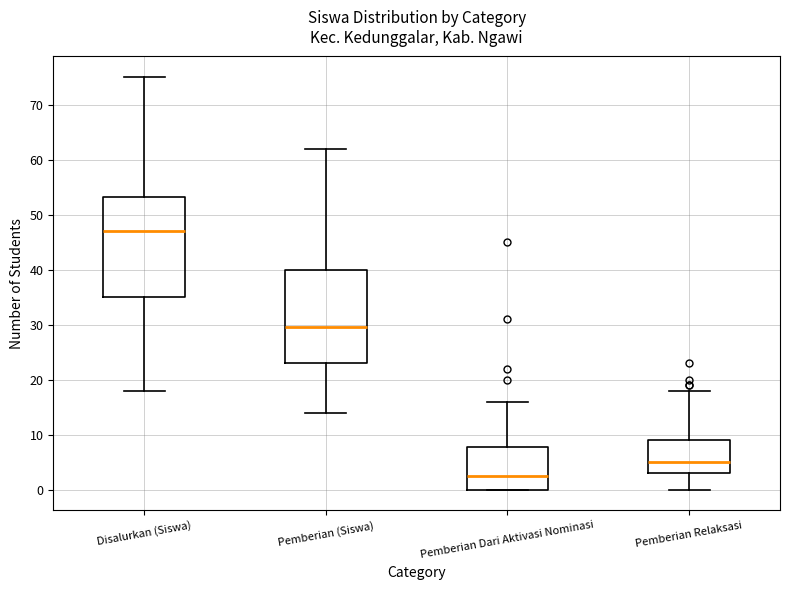

Comparing the boxes themselves (not the whiskers), which one is the tallest?

Disalurkan (Siswa)